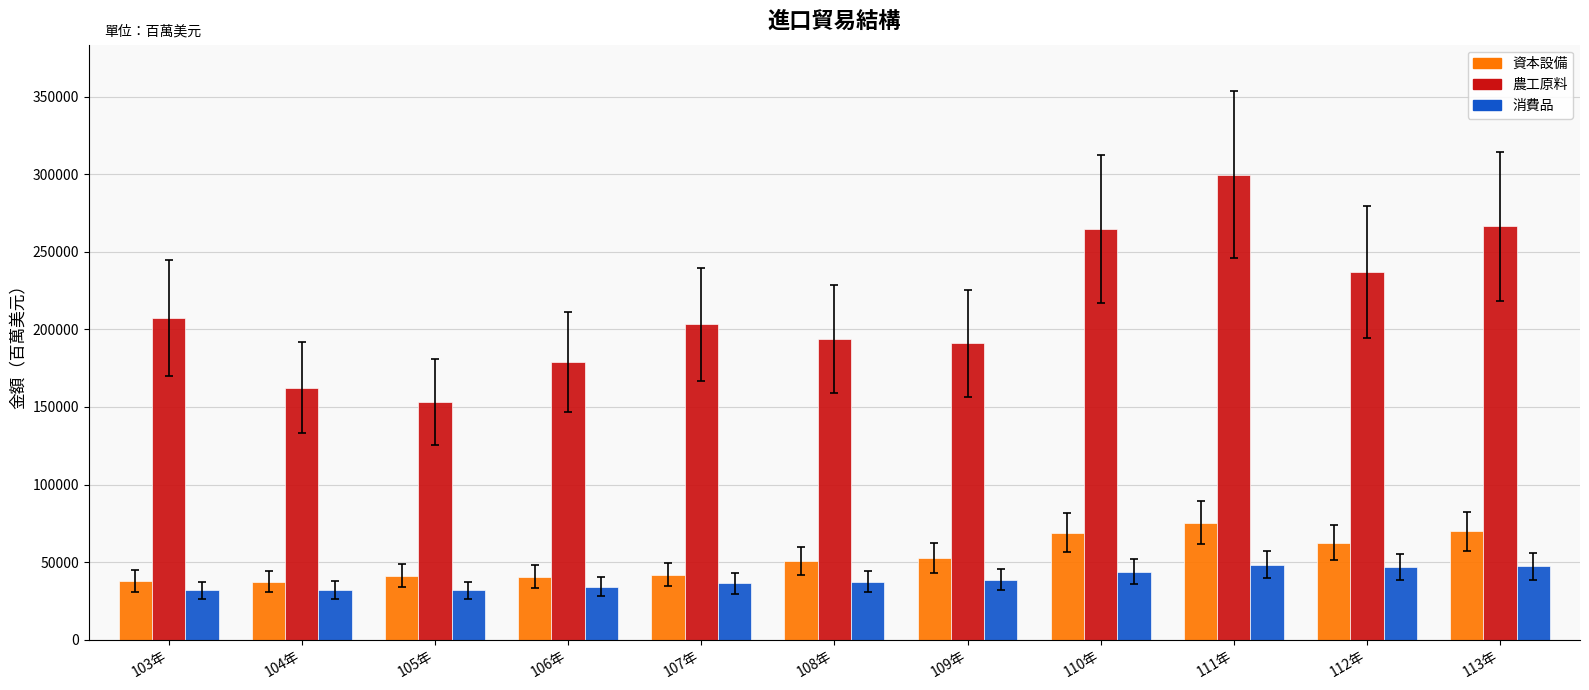

How many data points in 農工原料 are above 203222?

6